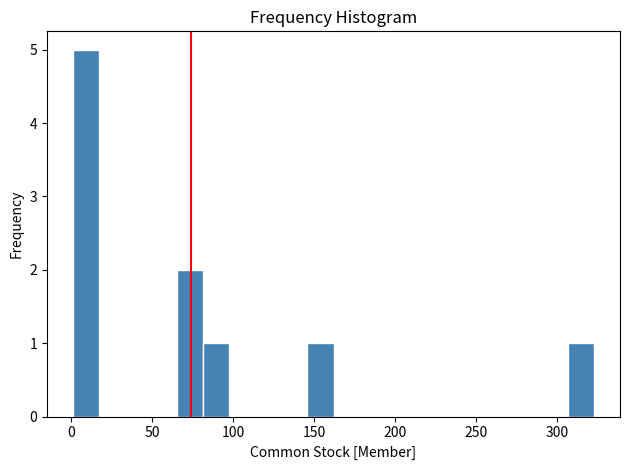

Around what value on the x-axis is the tallest bar? Give the approximate position of its centre, as read against the axis.

10